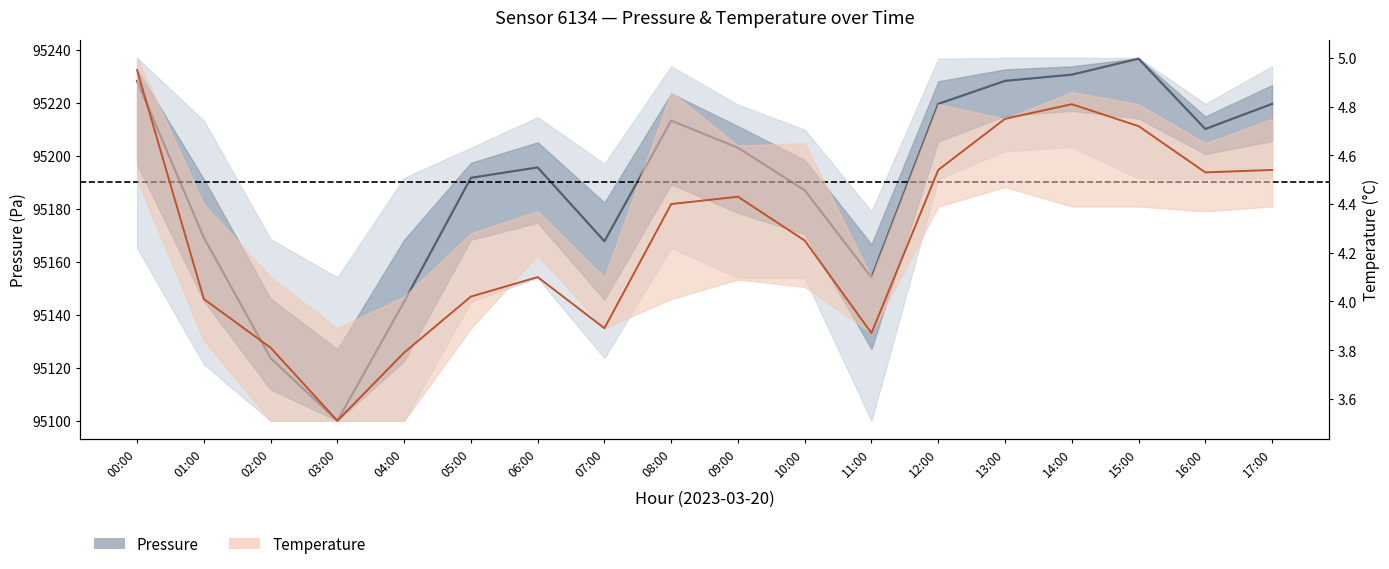

Count the number of data series in this chart.

2